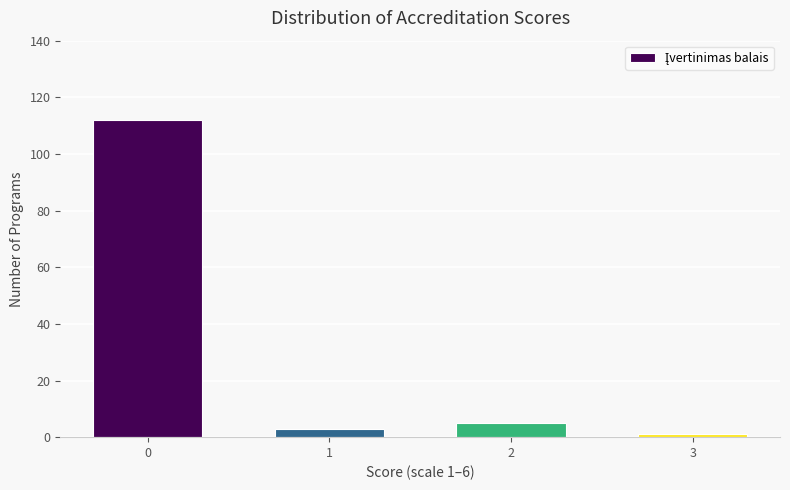

Reading left to right, transcribe all the data shown in this chart.

112	3	5	1